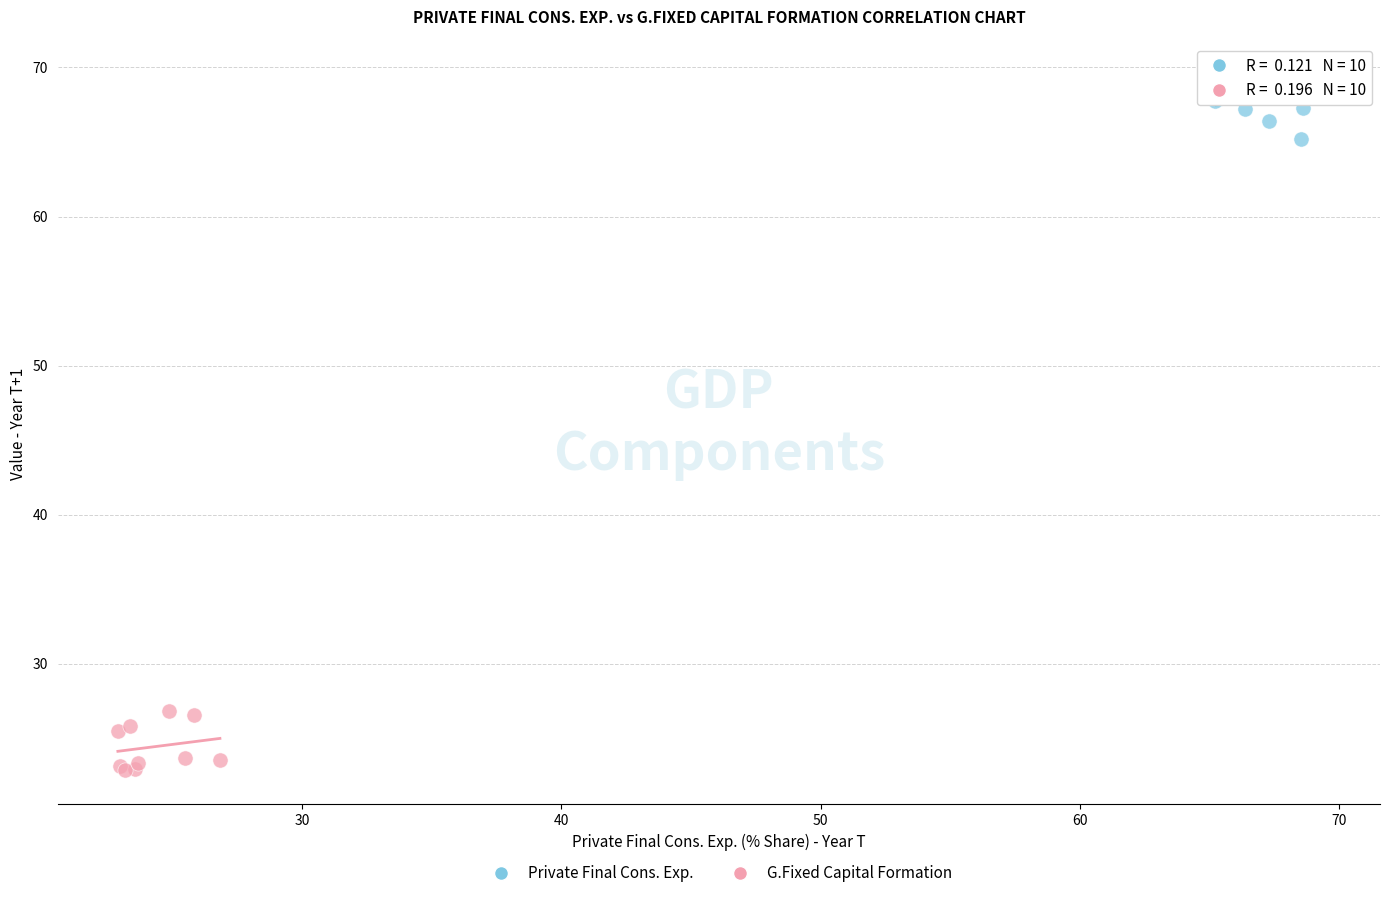

What are all the series names shown in the legend?

Private Final Cons. Exp., G.Fixed Capital Formation